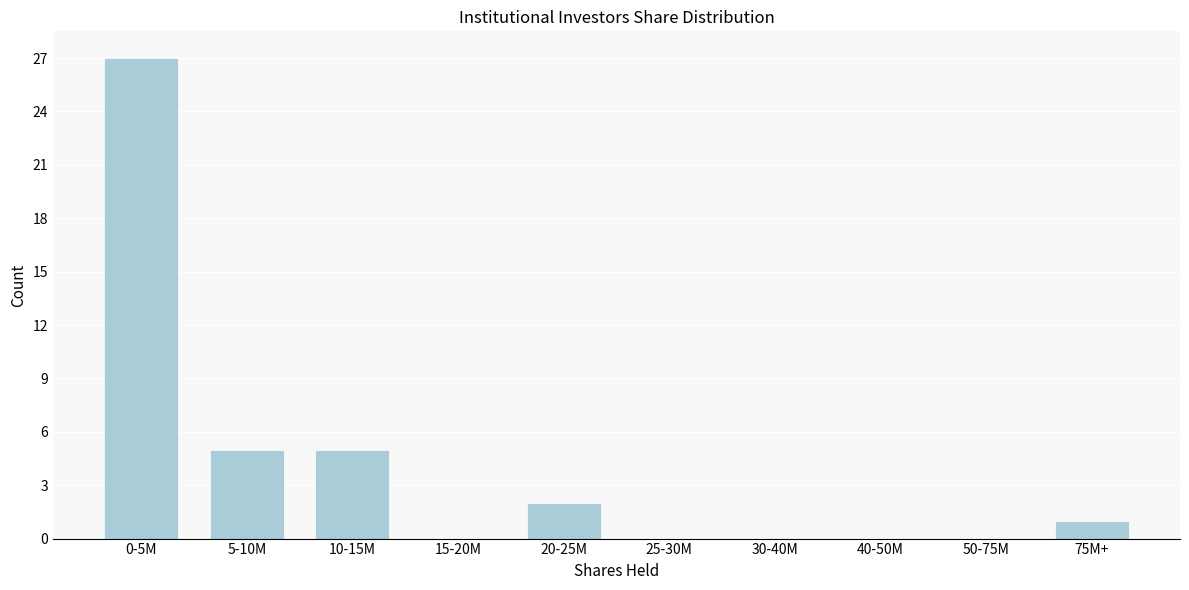

Reading right to left, transcribe all the data shown in this chart.

75M+=1	50-75M=0	40-50M=0	30-40M=0	25-30M=0	20-25M=2	15-20M=0	10-15M=5	5-10M=5	0-5M=27